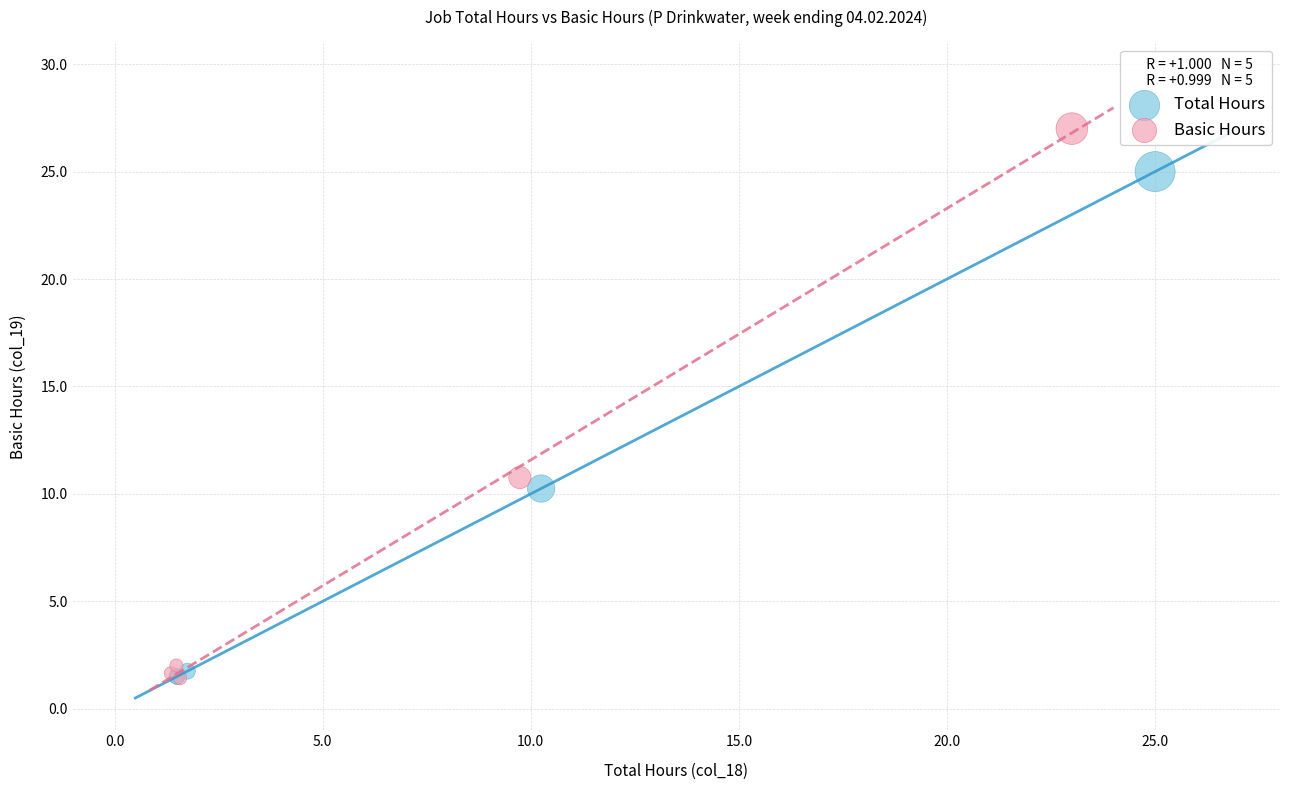

Which series has the widest spread of Y values?

Basic Hours